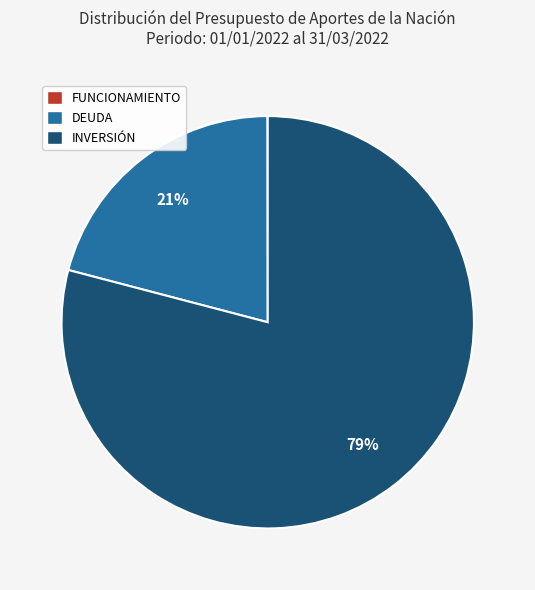

Which category accounts for the majority?

INVERSIÓN